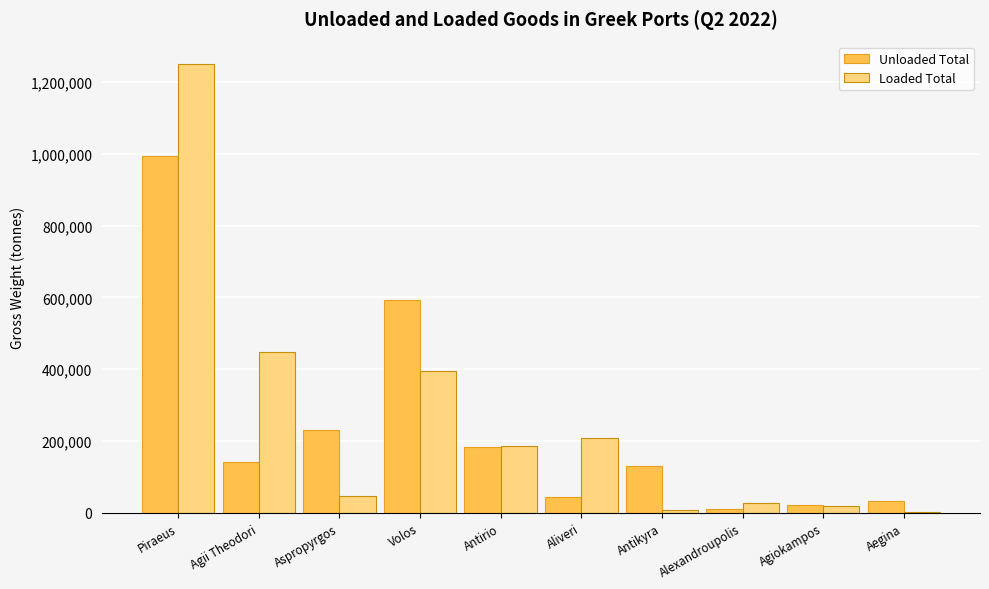

Which series has the largest range (max minus min)?

Loaded Total